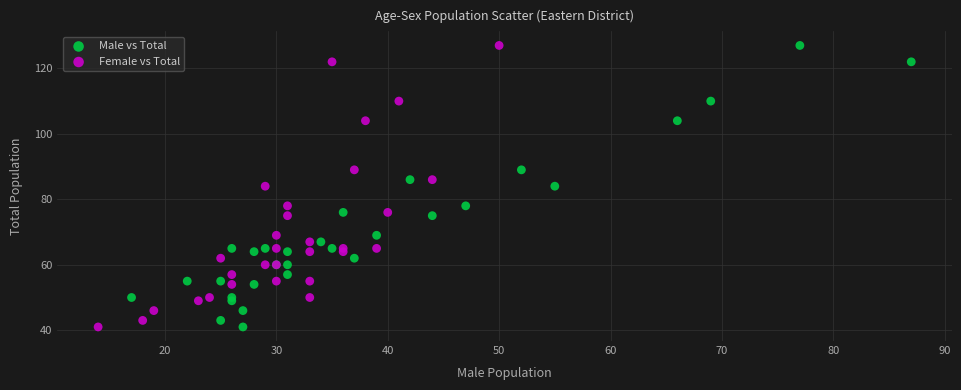

What are all the series names shown in the legend?

Male vs Total, Female vs Total